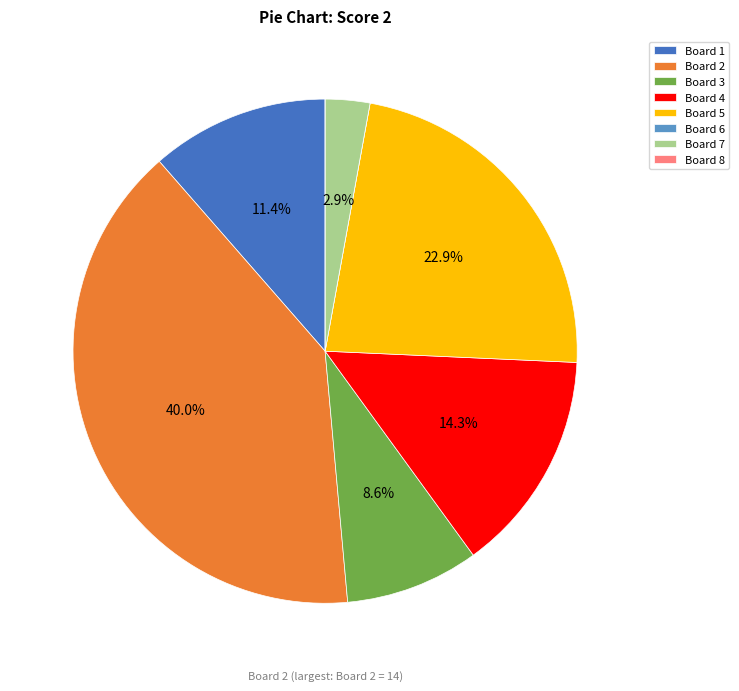

What percentage is the Board 7 slice, to the nearest percent?

3%